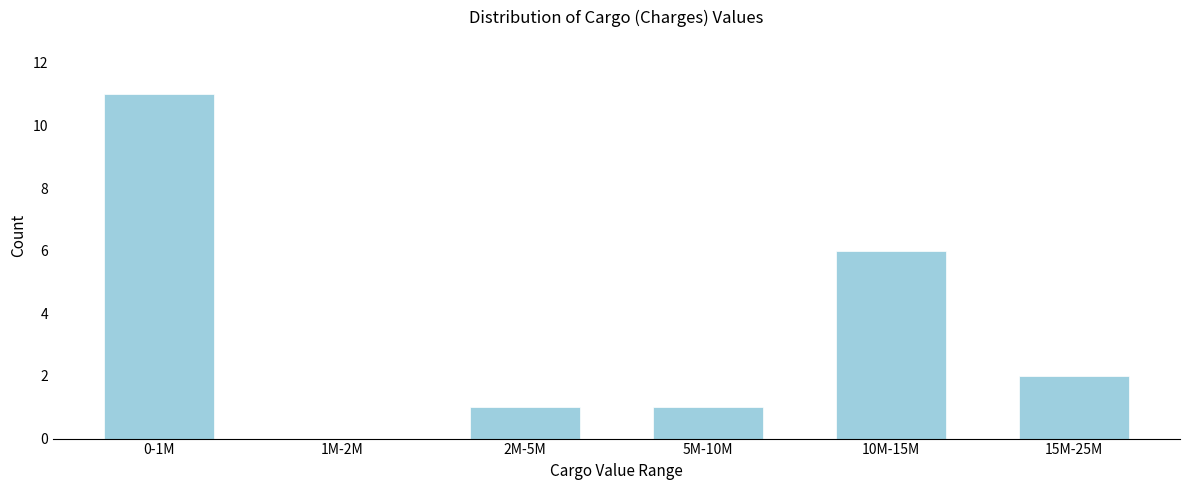

Reading left to right, extract all data points from this chart.

0-1M=11	1M-2M=0	2M-5M=1	5M-10M=1	10M-15M=6	15M-25M=2